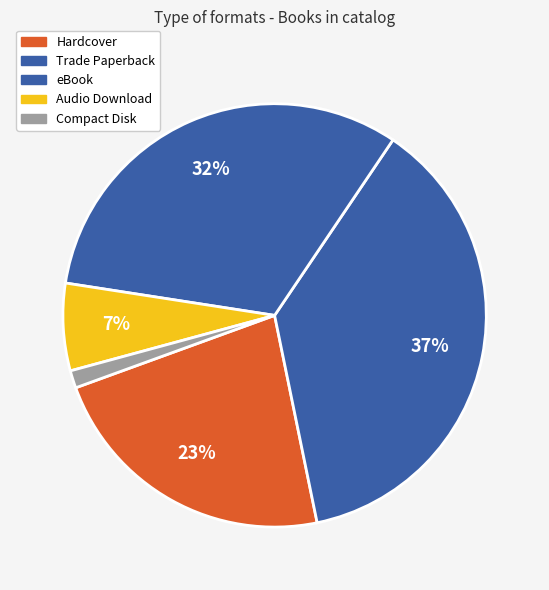

Is there any slice that represents more than half of the pie?

No